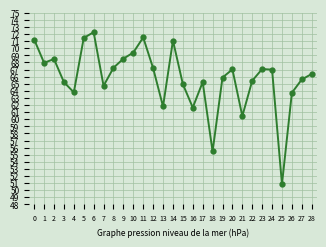

Which category has the lowest value across all series?

25